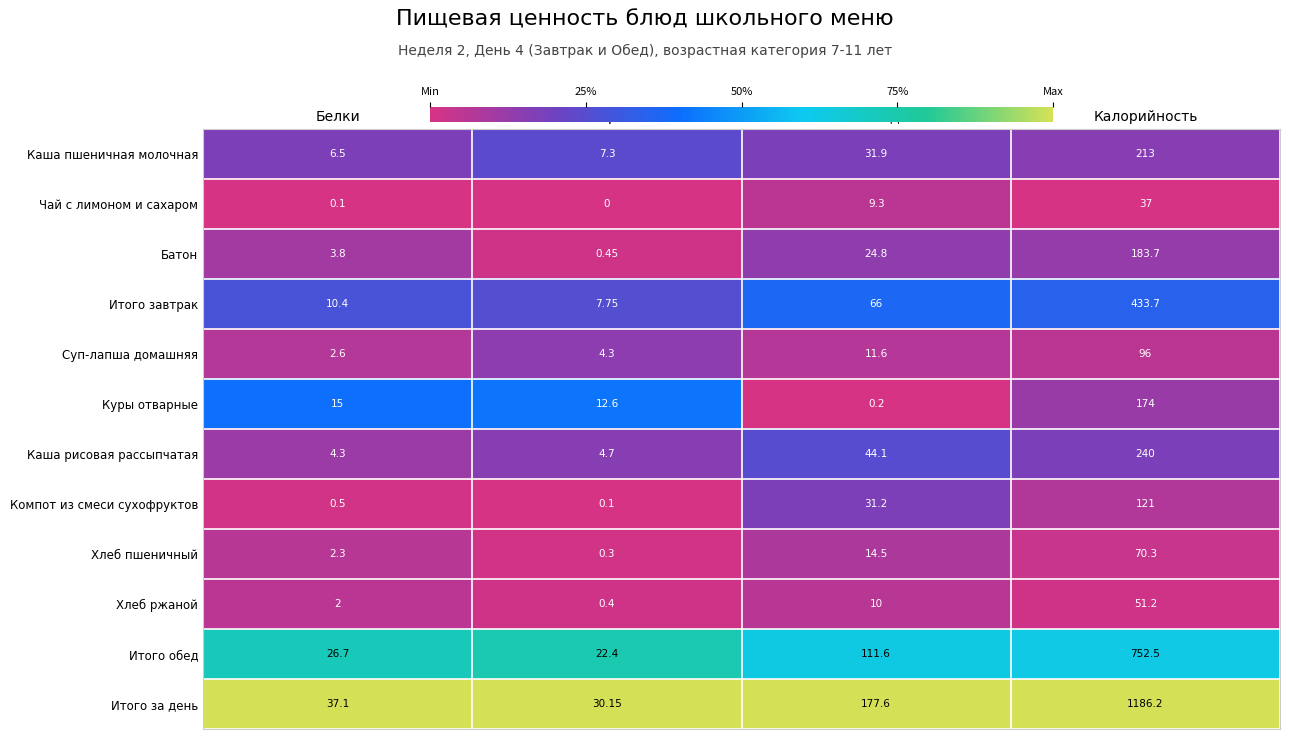

At which label does Батон first exceed 24?

Углеводы